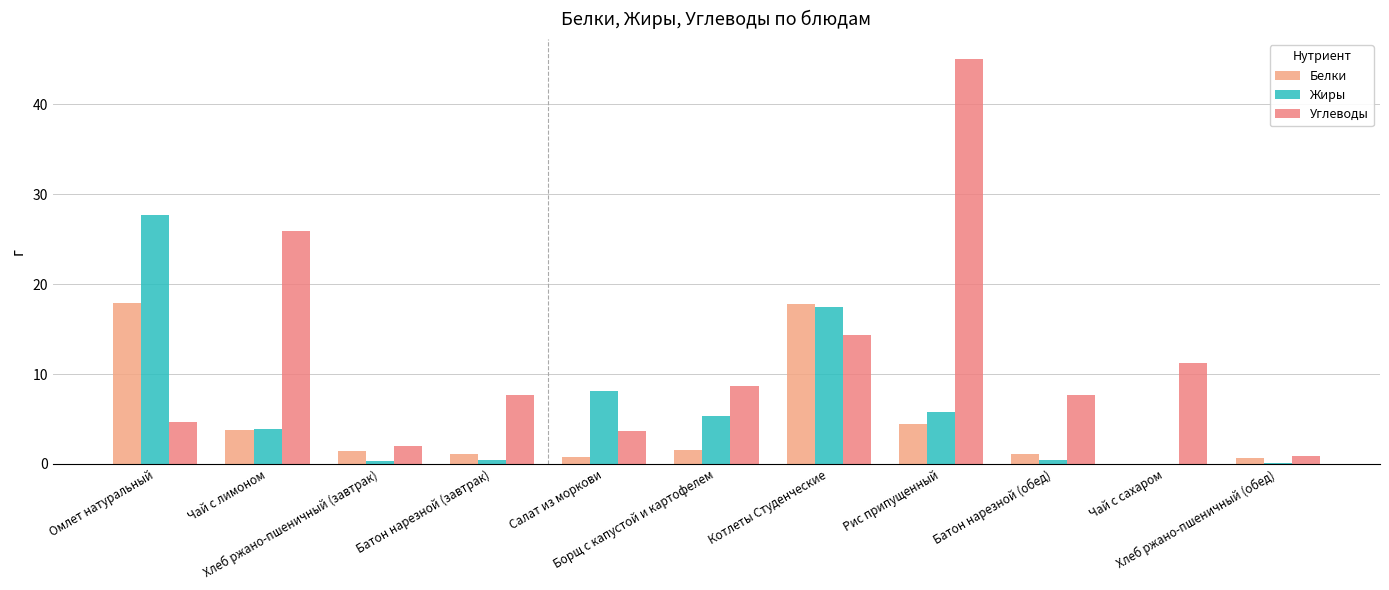

How many groups of bars are there?

11